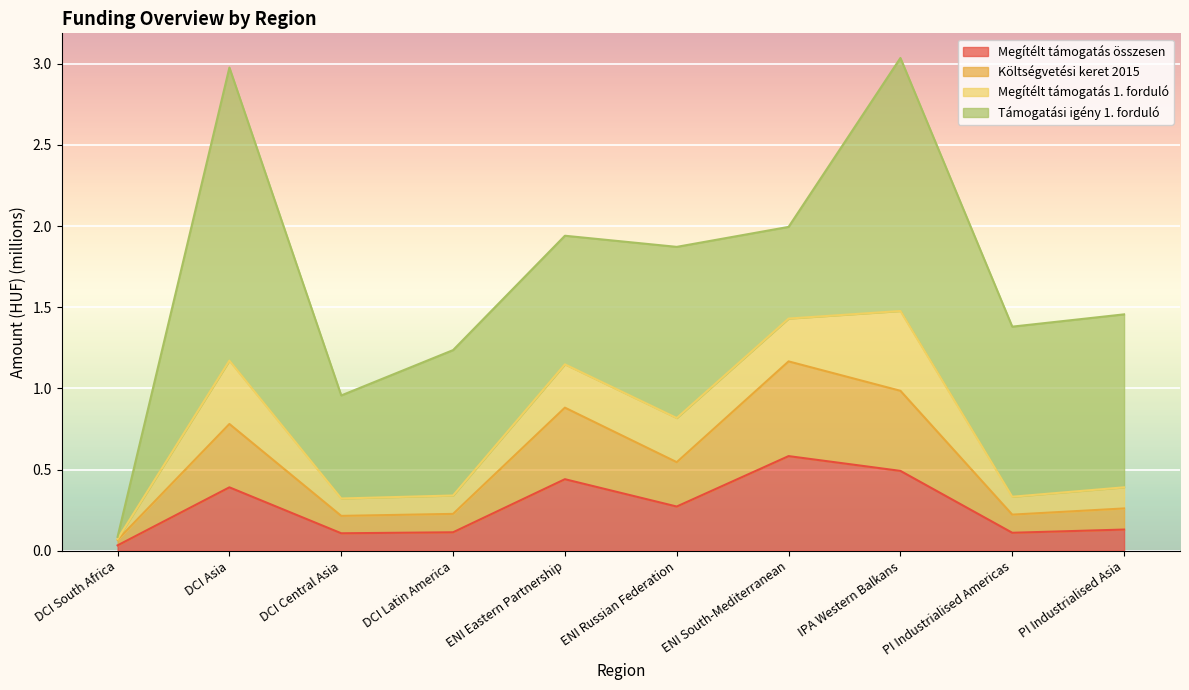

Between ENI Russian Federation and ENI Eastern Partnership, which is larger?

ENI Eastern Partnership